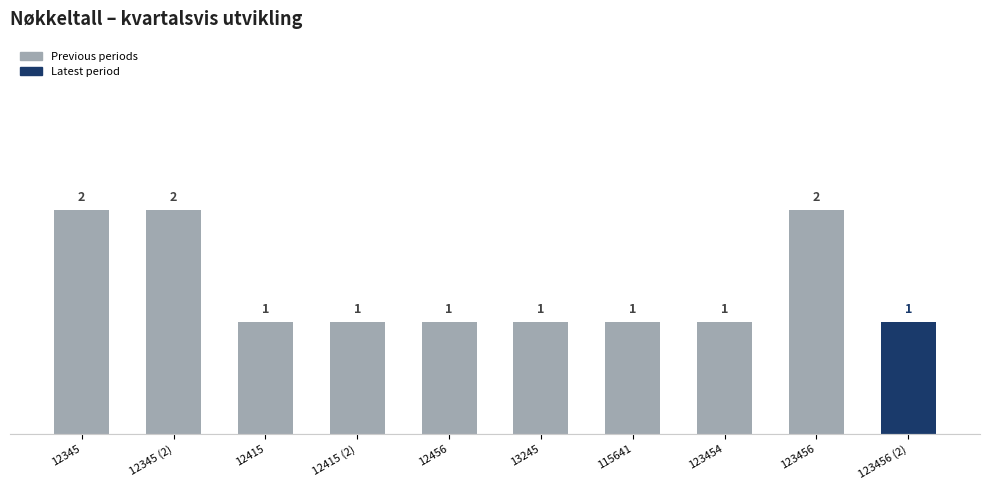

Count the number of values greater than 1.

3